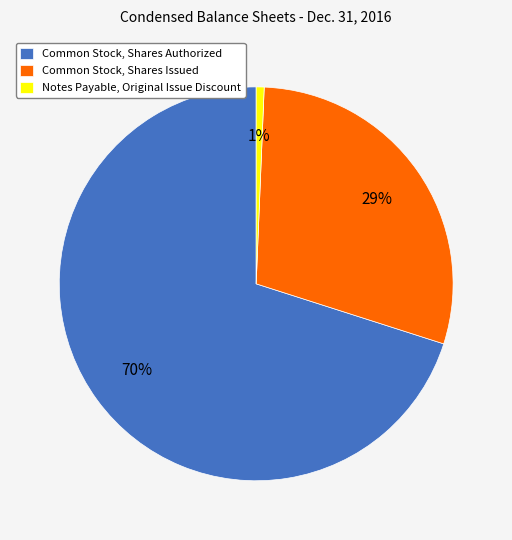

To the nearest percent, what portion does Common Stock, Shares Authorized represent?

70%